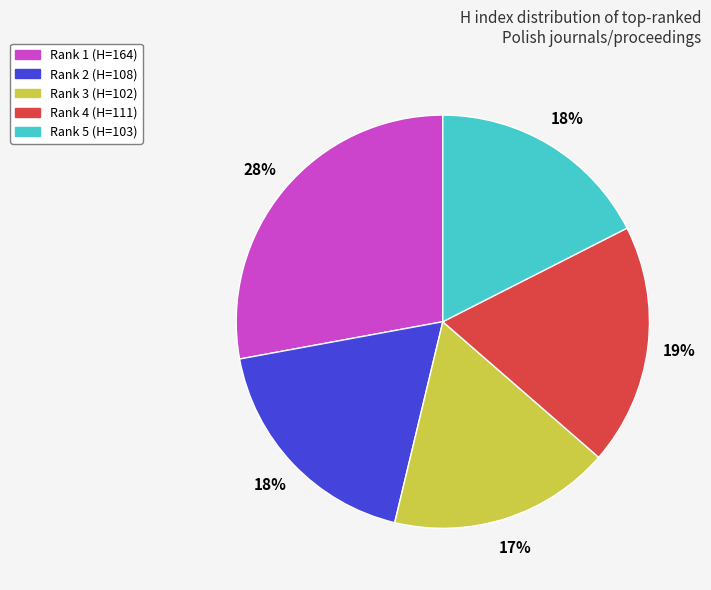

Combined, do Rank 2 and Rank 5 account for over 50%?

No